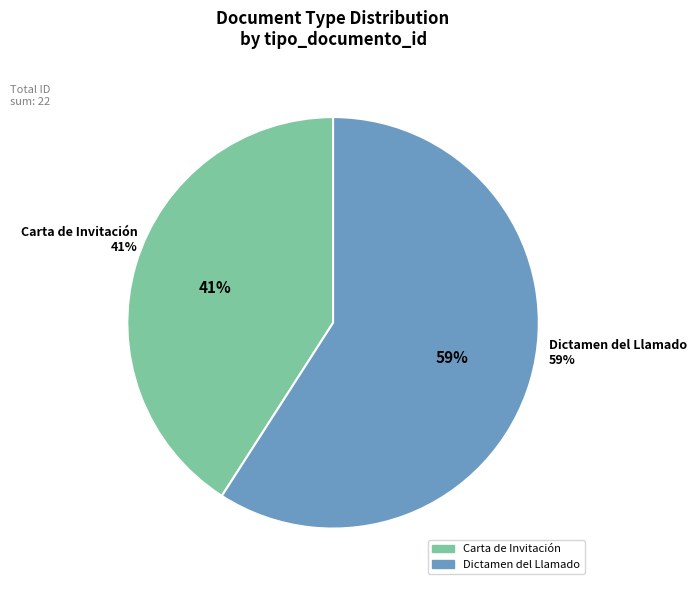

Is there any slice that represents more than half of the pie?

Yes